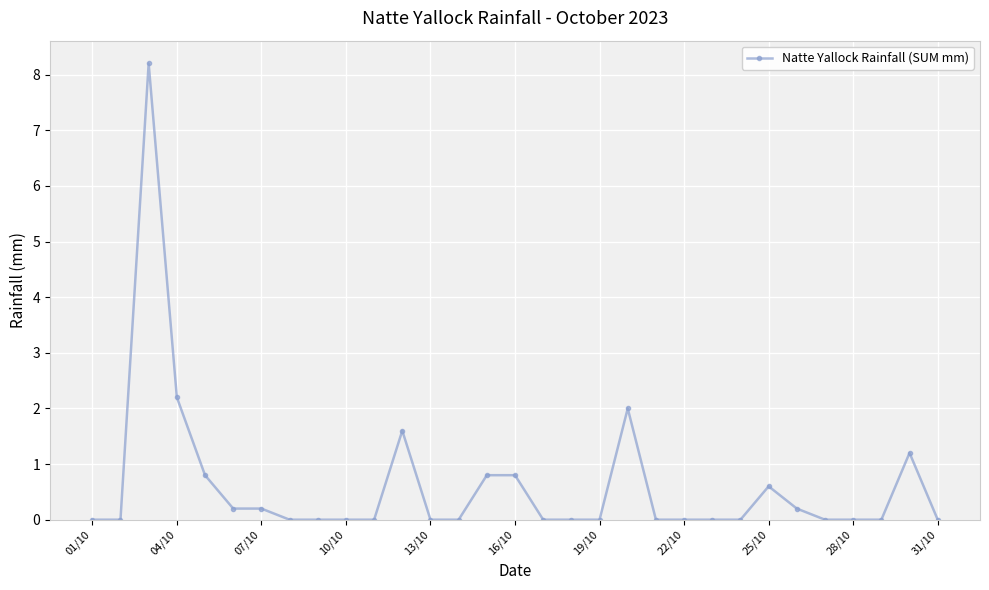

True or false: the data has more than 2 interior local peaks.

True